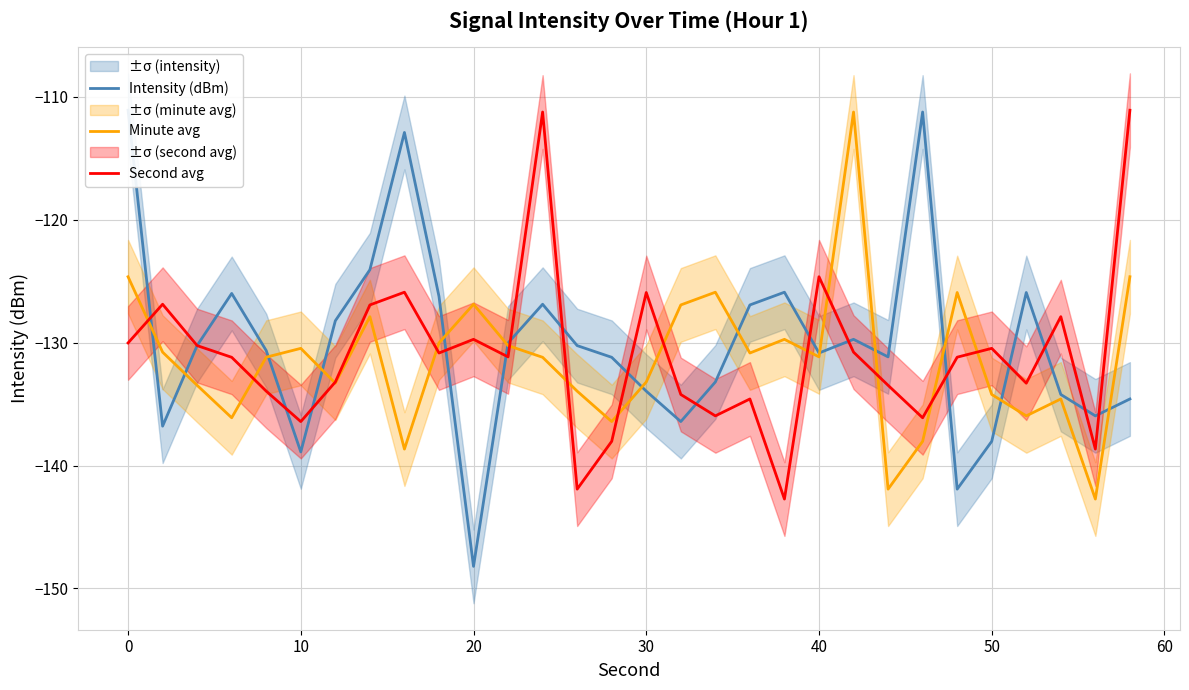

How many interior local valleys does the Minute avg series have?

9